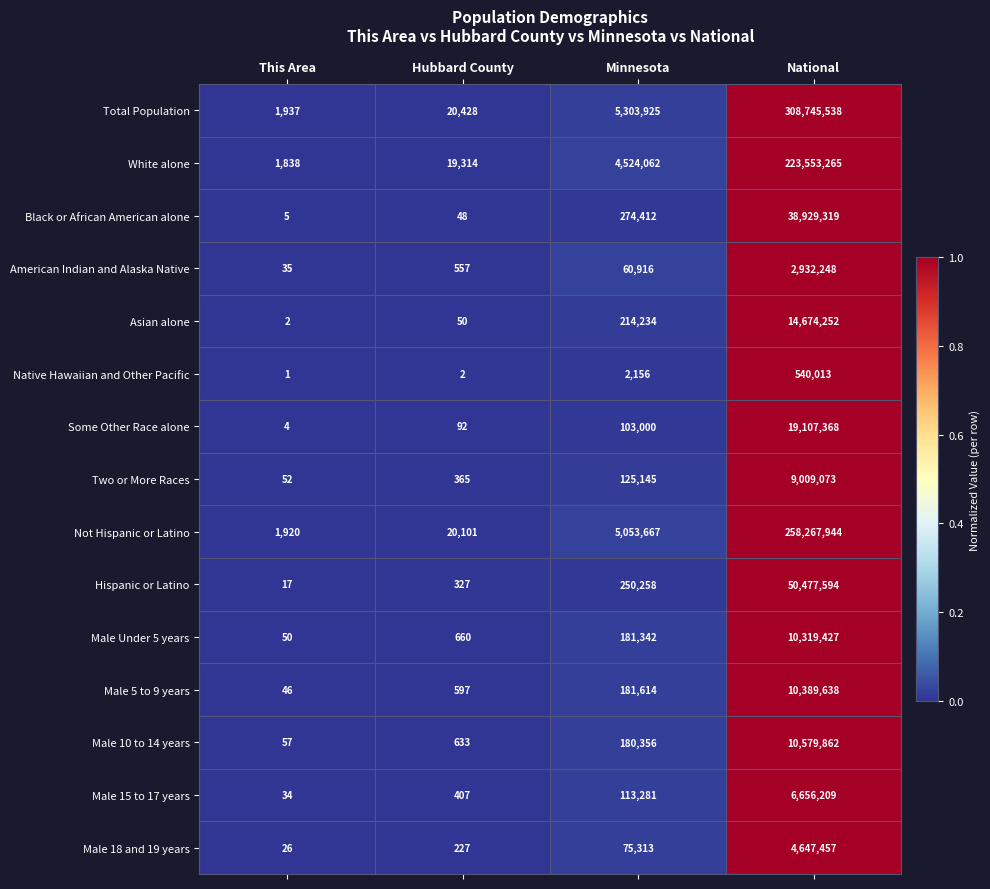

What value does the Two or More Races series have at Minnesota, to the nearest 50?

125150